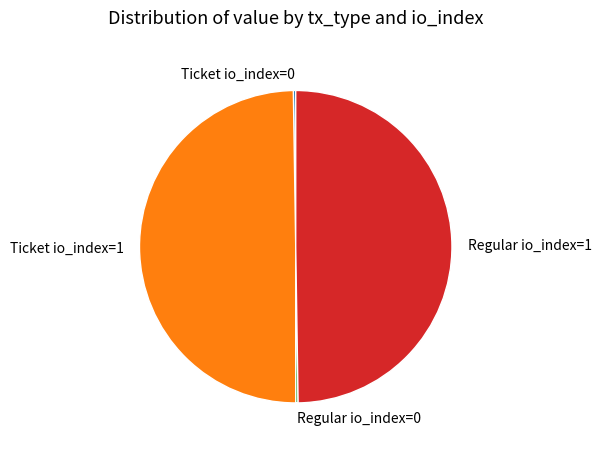

Is it true that Ticket io_index=1 is 36% of the pie?

False